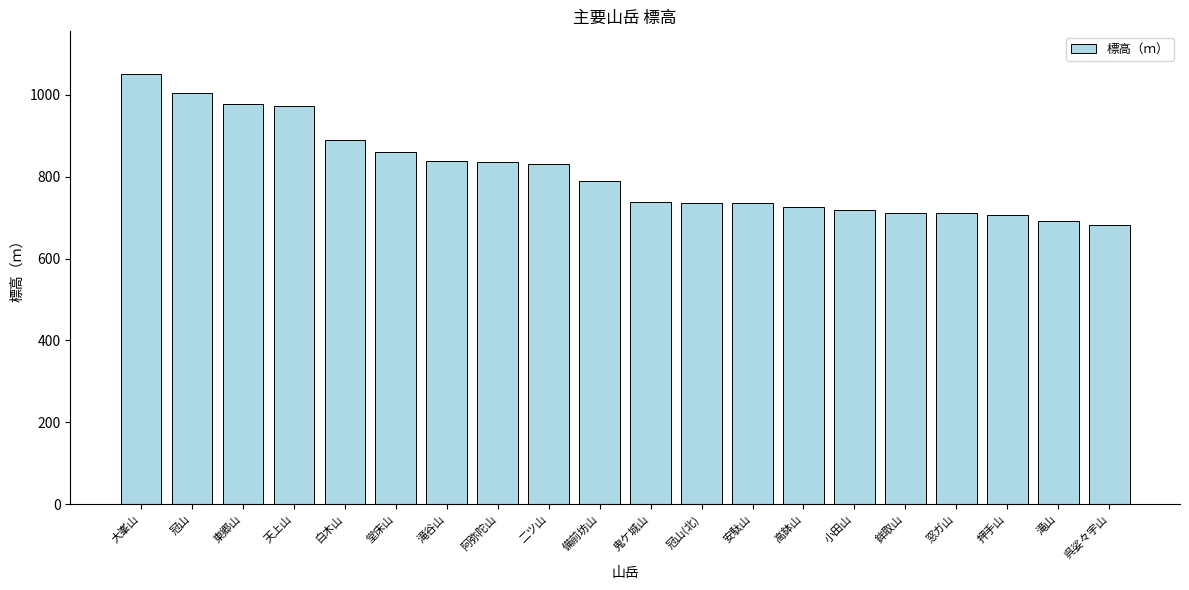

What is the minimum value shown in the chart?

682.2